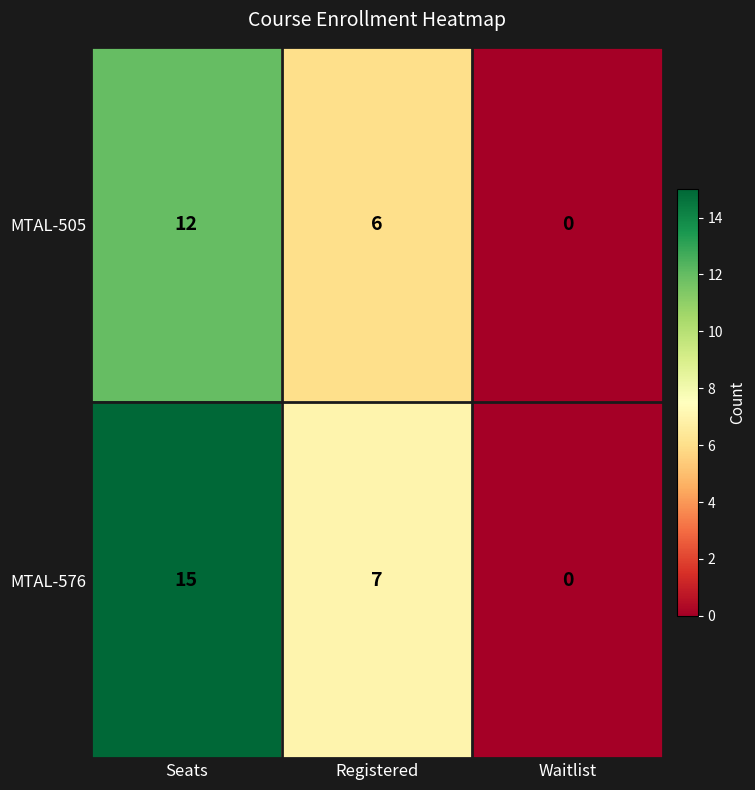

Where does the MTAL-576 series first go above 7?

Seats